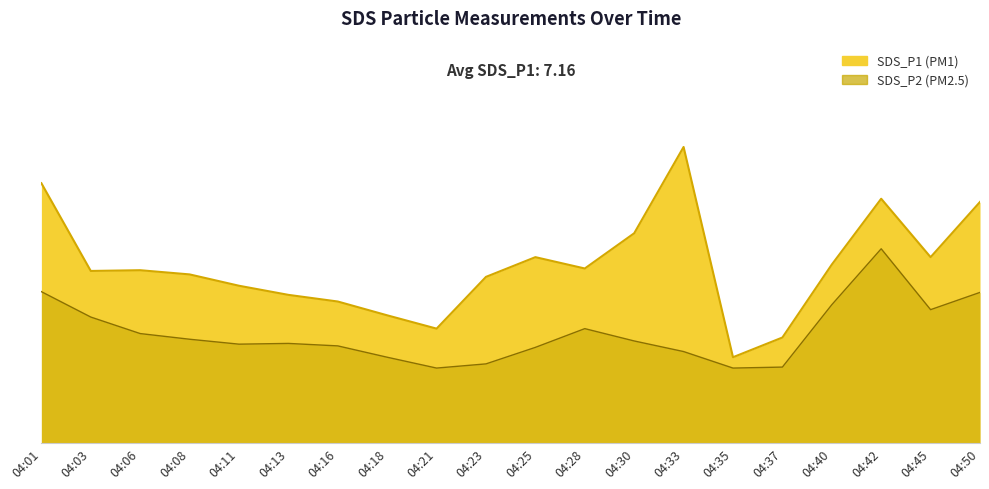

Reading left to right, transcribe all the data shown in this chart.

SDS_P1: 10.5	7.0	7.0	6.8	6.4	6.0	5.7	5.2	4.6	6.7	7.5	7.1	8.5	12.0	3.5	4.3	7.2	9.9	7.5	9.8
SDS_P2: 6.1	5.1	4.4	4.2	4.0	4.0	3.9	3.5	3.0	3.2	3.9	4.6	4.1	3.7	3.0	3.1	5.6	7.9	5.4	6.1